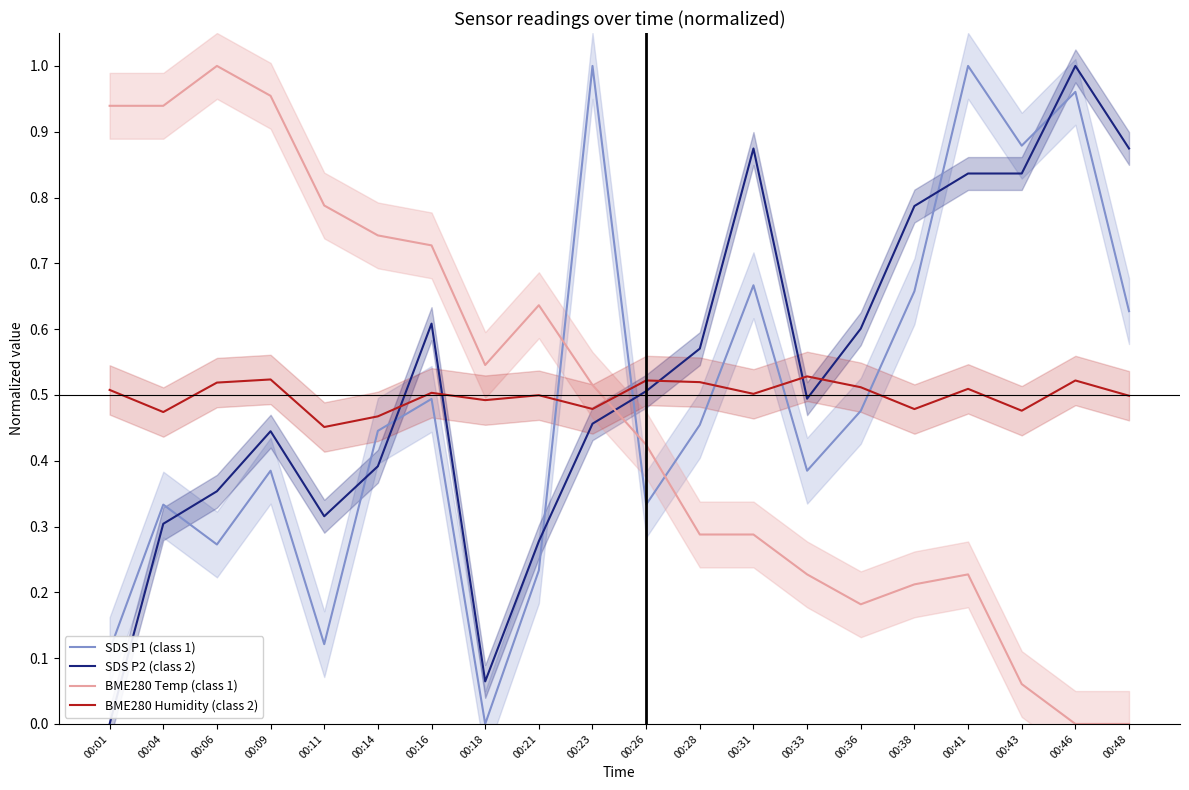

Which has a higher value, 00:46 or 00:28?

00:46